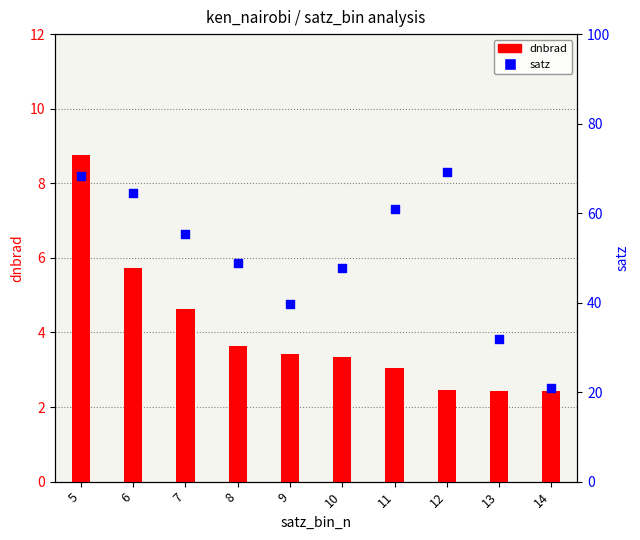

Which series contains the highest Y value?

satz